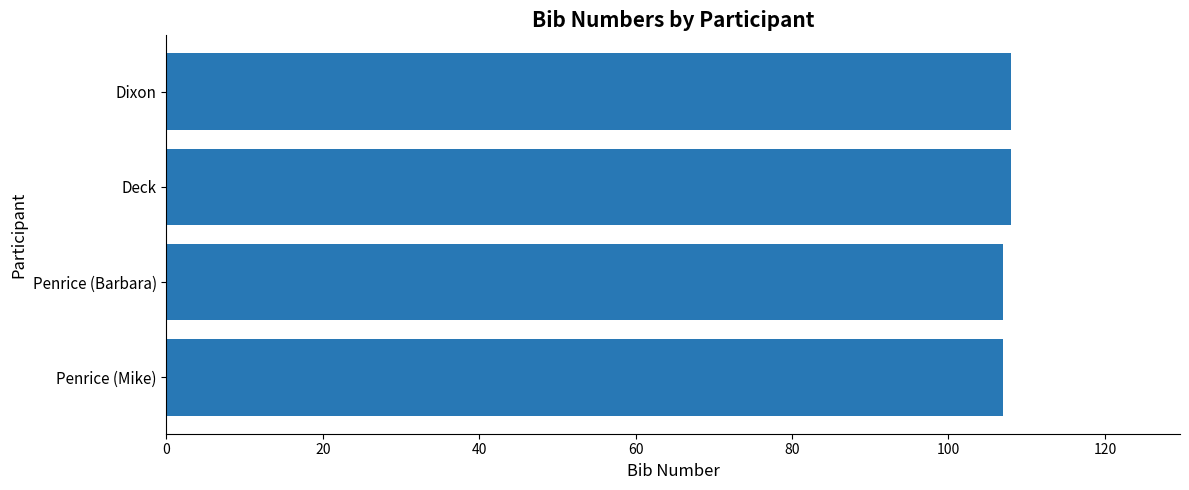

Reading bottom to top, transcribe all the data shown in this chart.

Penrice (Mike)=107	Penrice (Barbara)=107	Deck=108	Dixon=108